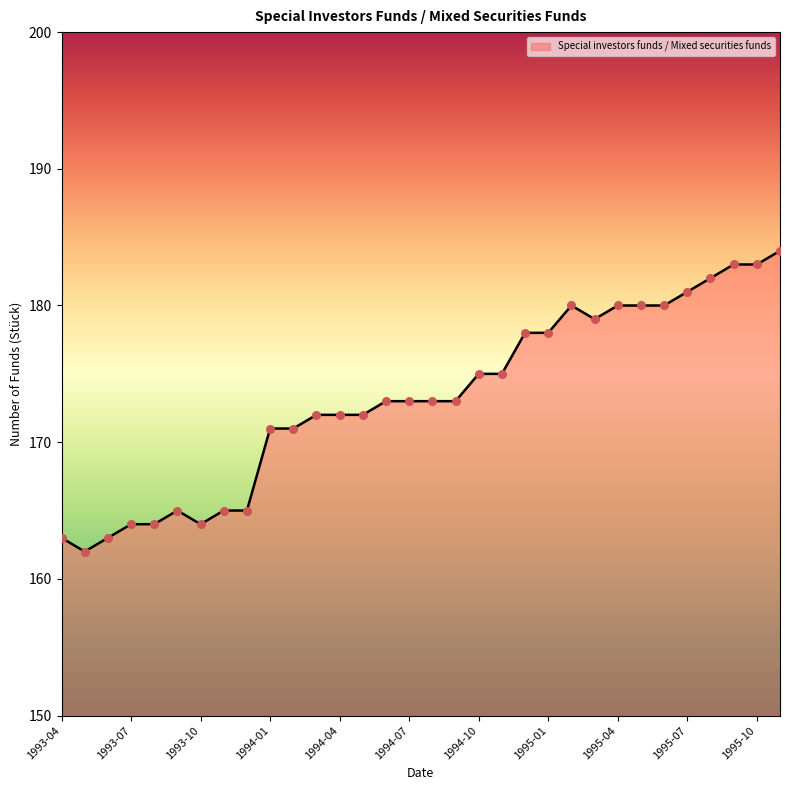

What is the greatest value displayed?

184